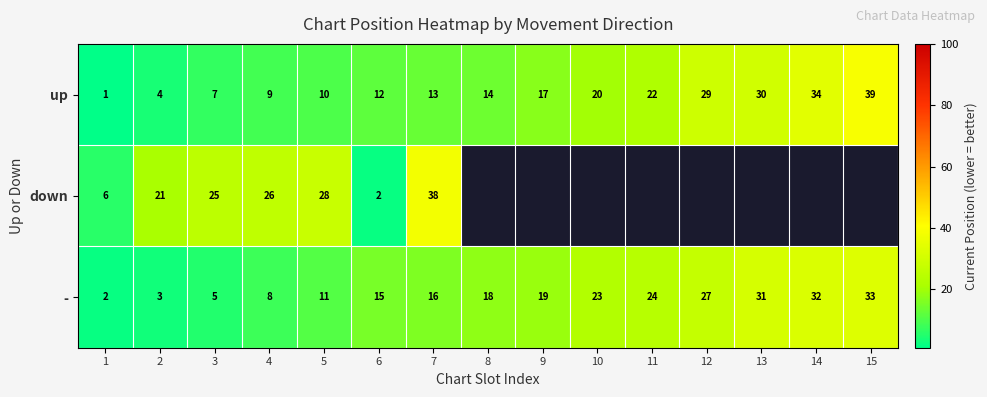

Which has a higher value, 2 or 3?

3